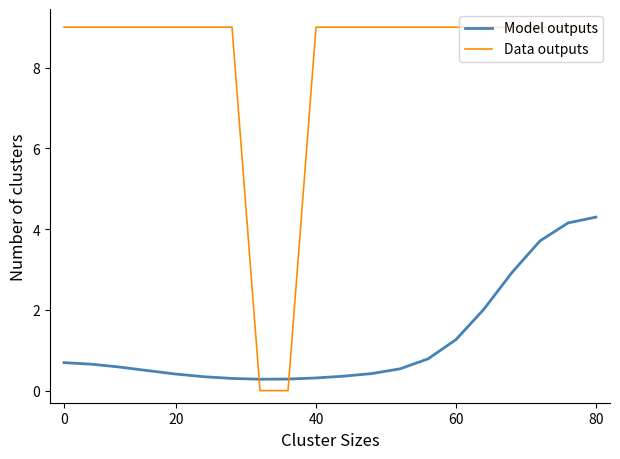

What is the difference between the maximum and minimum values in the Model outputs series?

4.0